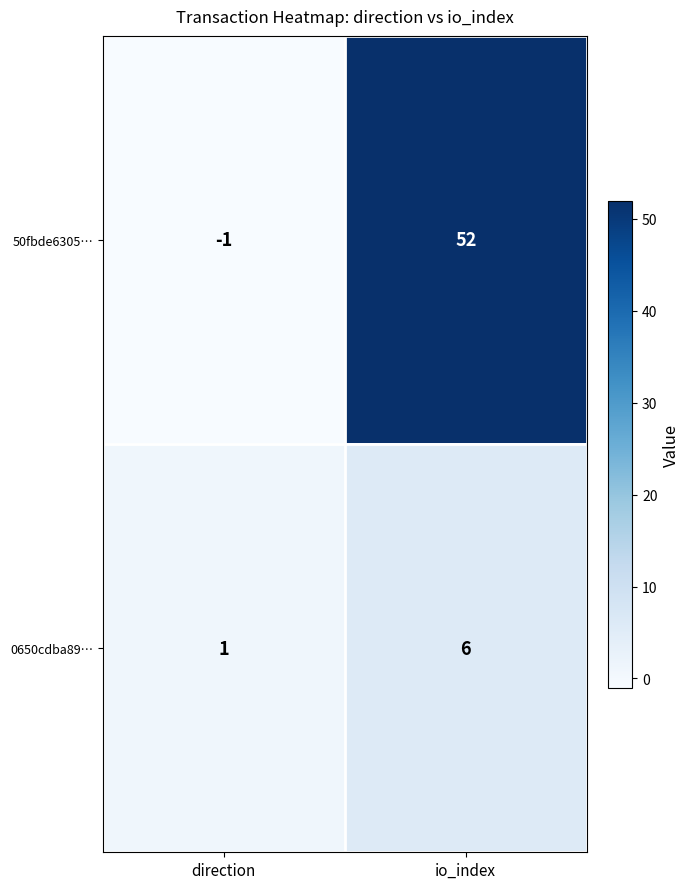

Is it true that 0650cdba89… equals 0 at direction?

False